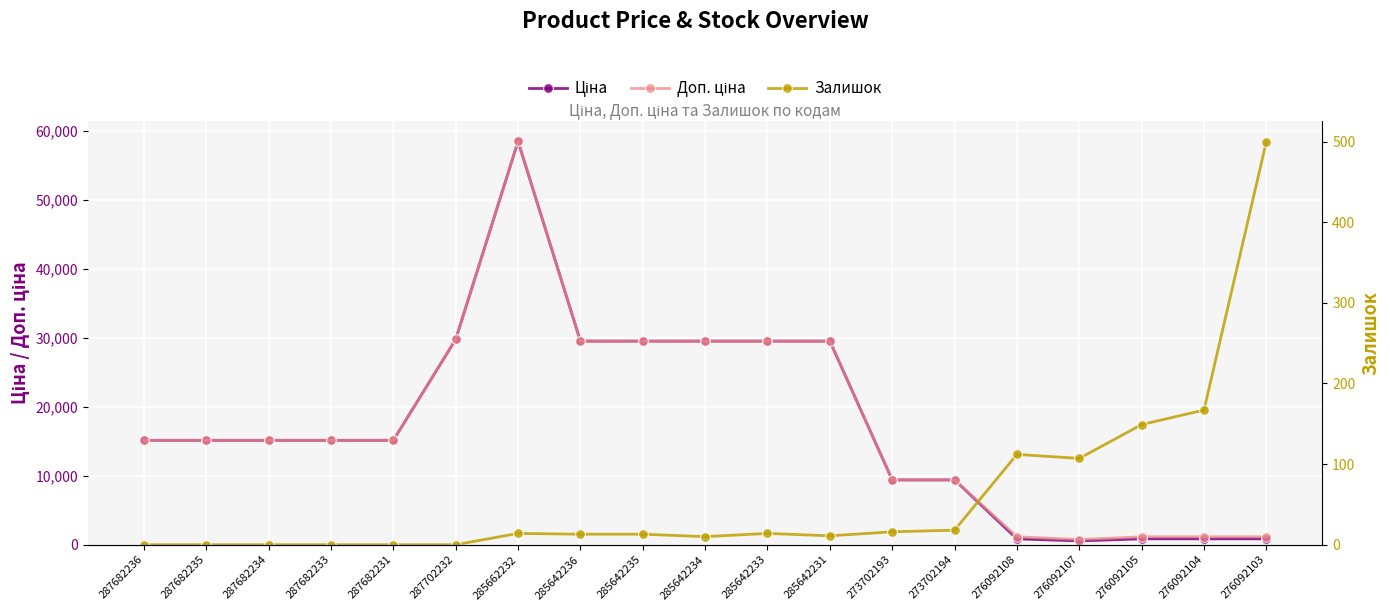

Read the Доп. ціна value at 276092103.

1149.7